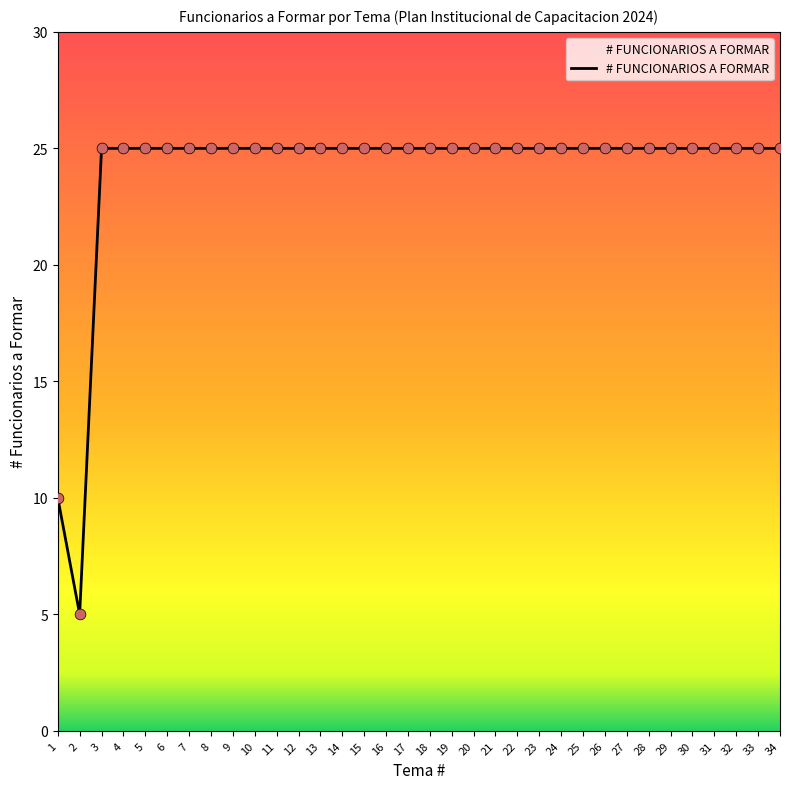

Approximately how many times larger is the value at 5 compared to 18?

1.0